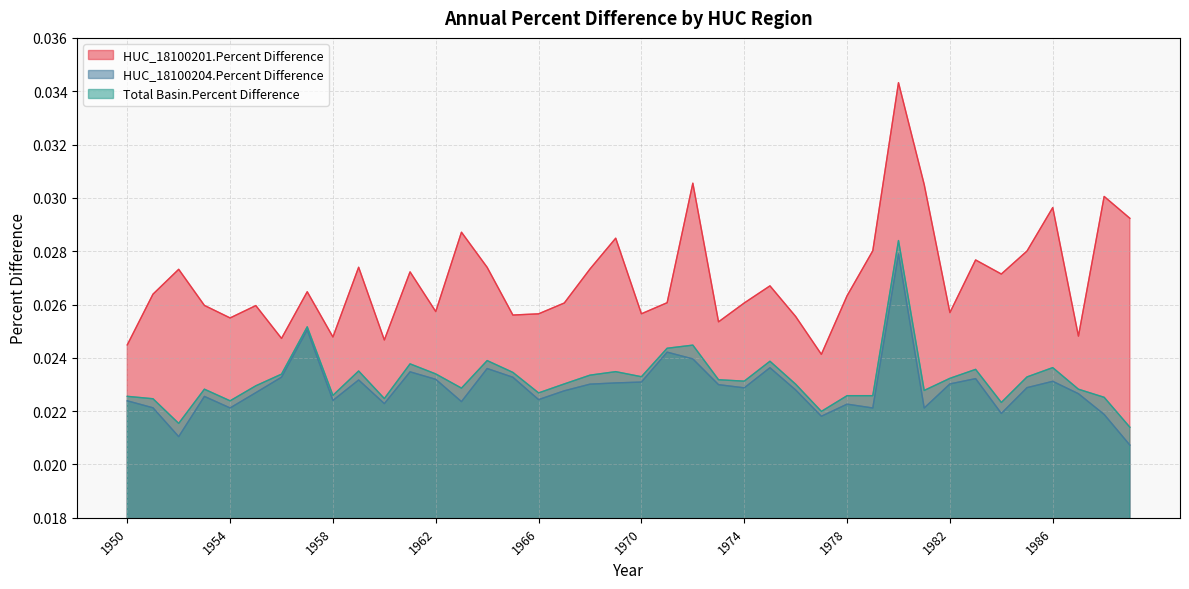

True or false: HUC_18100204.Percent Difference and Total Basin.Percent Difference intersect in this chart.

False